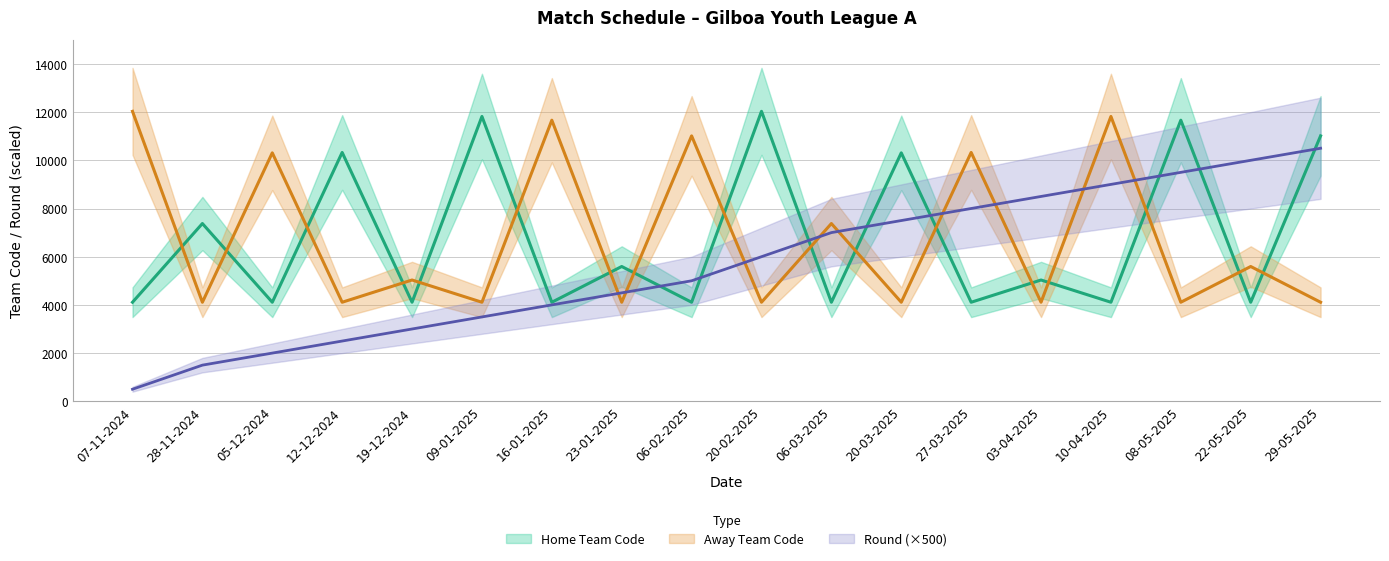

What is the value of the Round point at the 10th from the left?

6000